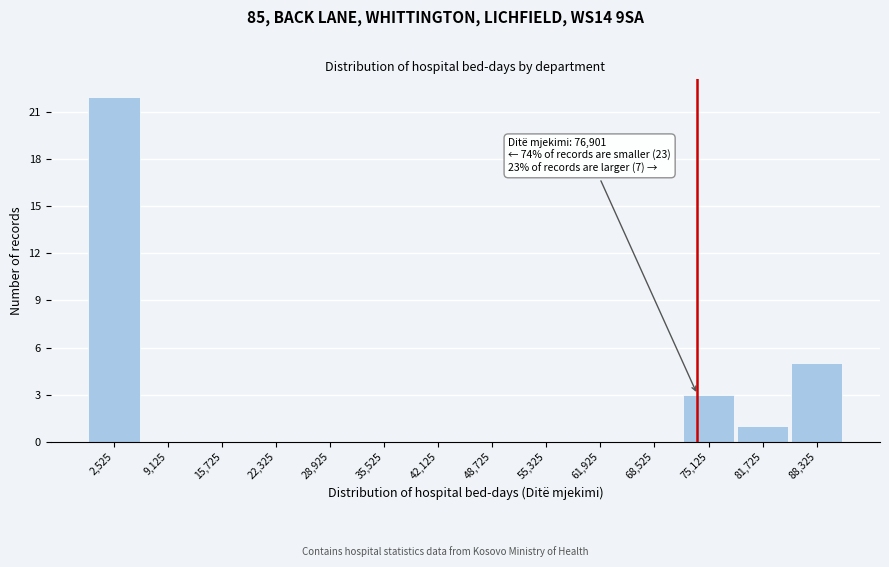

Reading right to left, what are all the values shown in this chart?

88,325=5	81,725=1	75,125=3	68,525=0	61,925=0	55,325=0	48,725=0	42,125=0	35,525=0	28,925=0	22,325=0	15,725=0	9,125=0	2,525=22